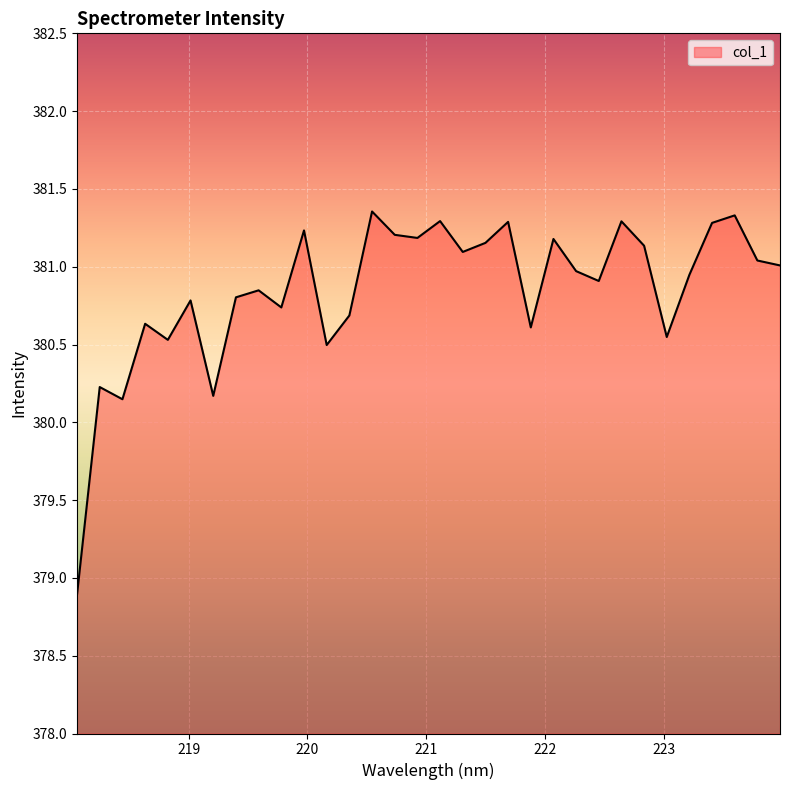

What is the smallest value displayed?

378.9